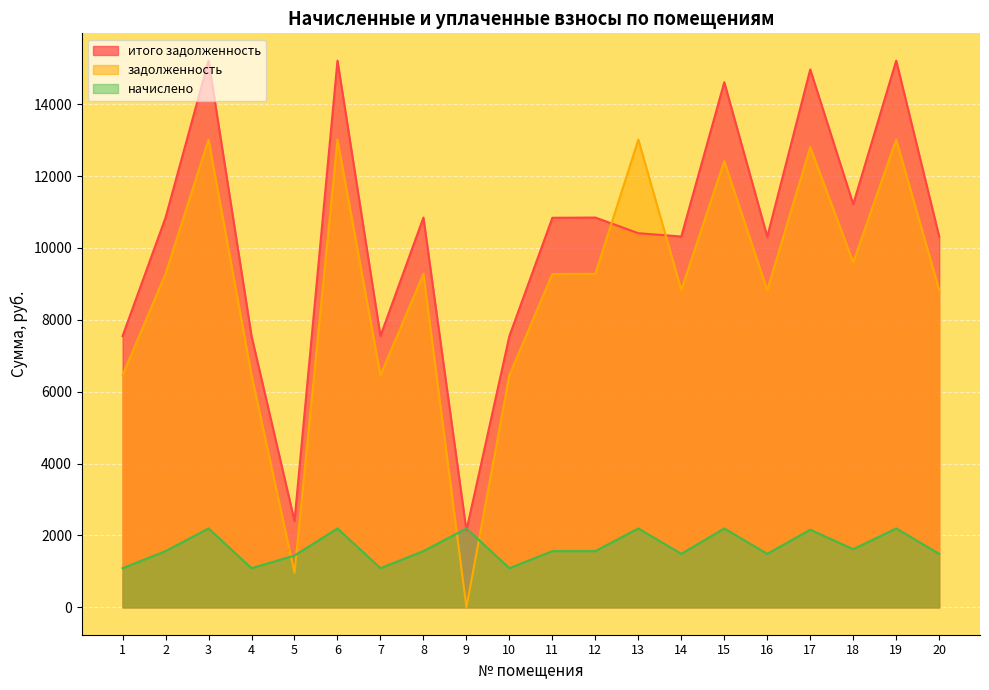

At how many categories does at least one series exceed 4155?

18